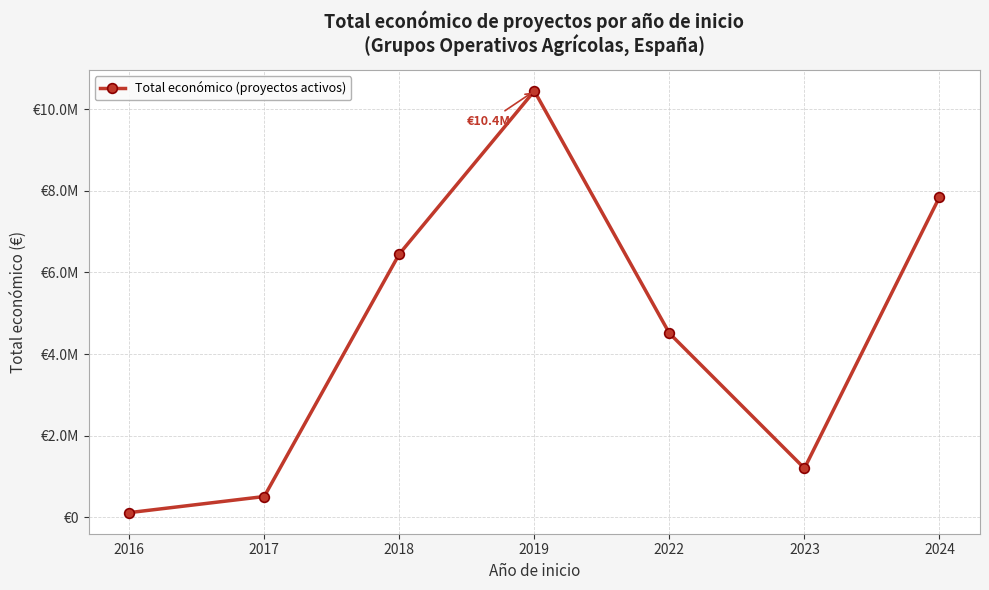

True or false: the data has more than 0 interior local peaks.

True